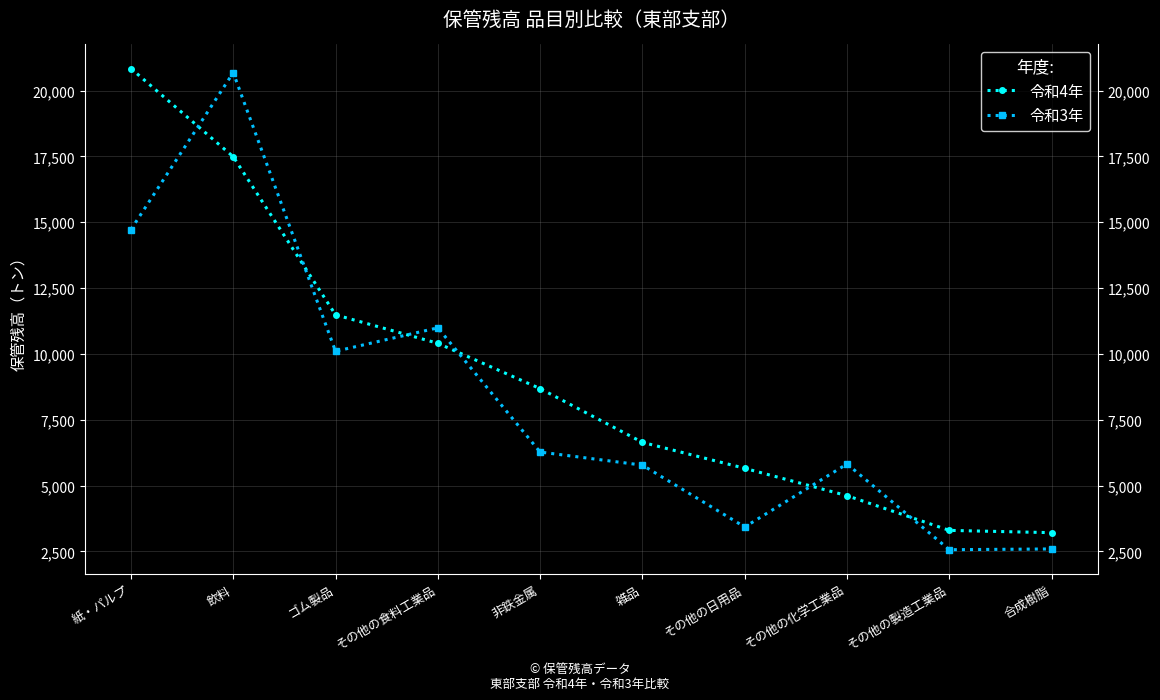

How many intersections are there between 令和4年 and 令和3年?

6